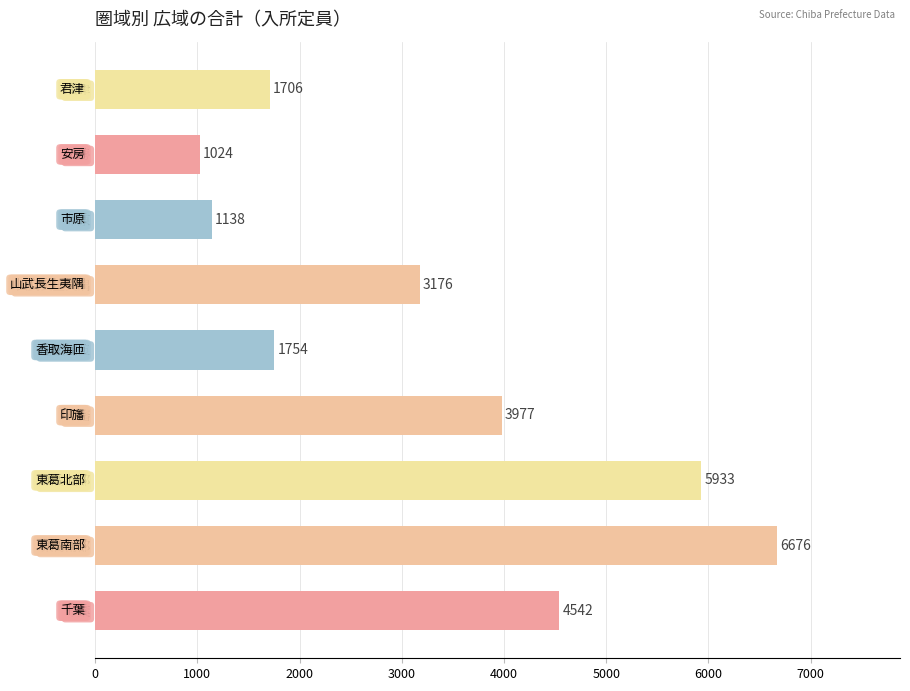

Does the chart contain stacked bars?

No